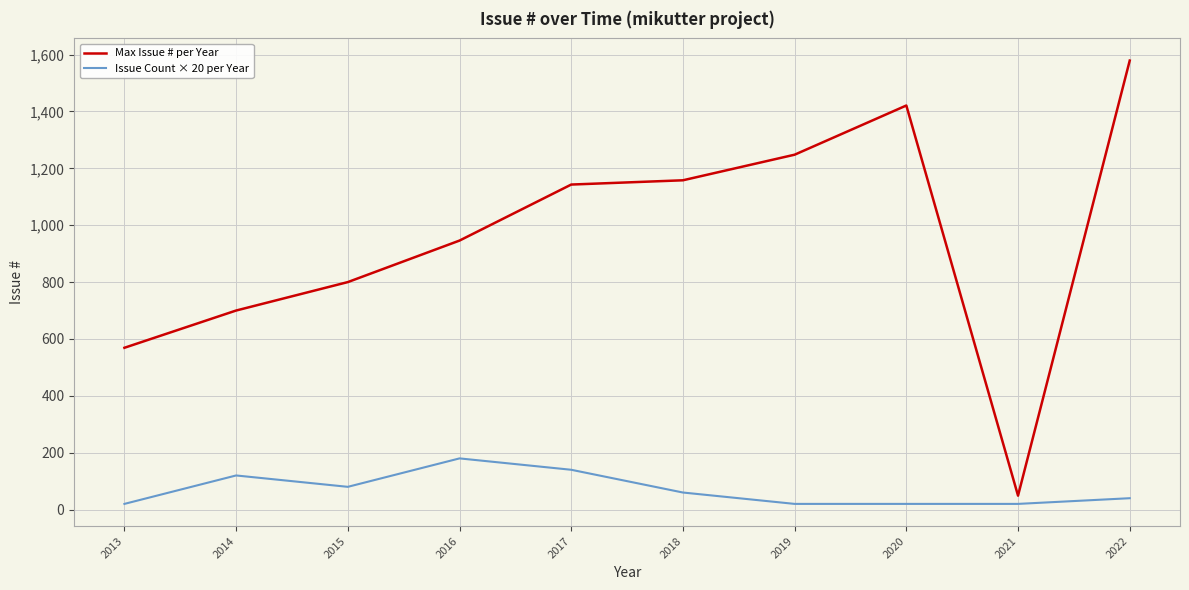

List the series in order of their overall mean, highest first.

Max Issue # per Year, Issue Count × 20 per Year